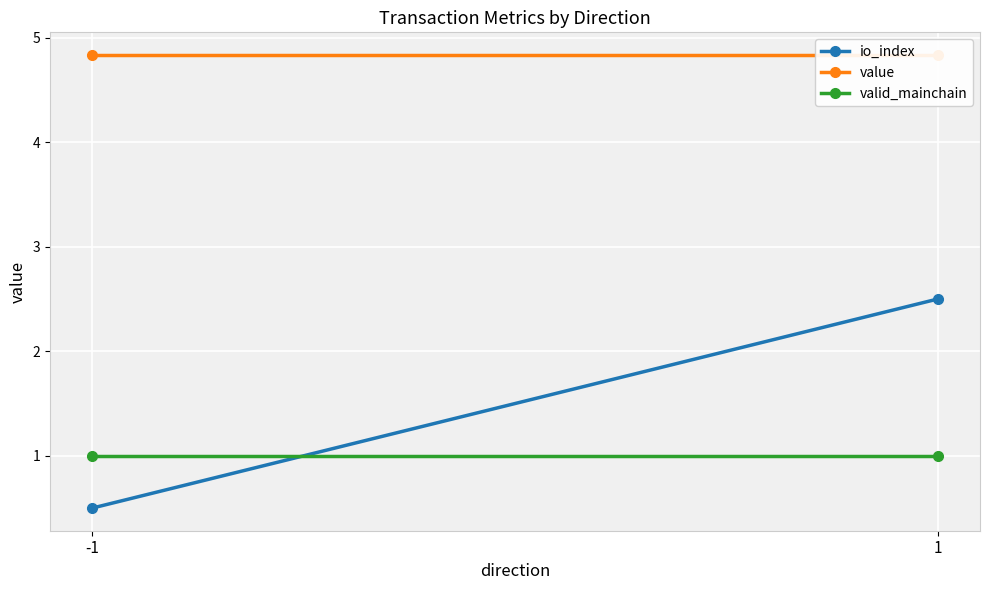

How many lines are shown in the chart?

3